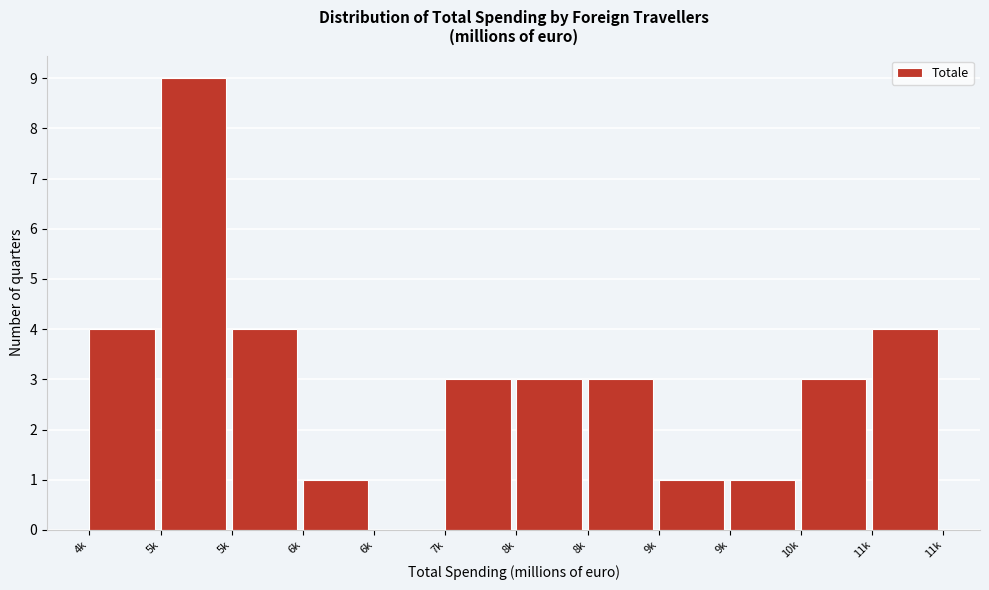

Are the bars horizontal?

No